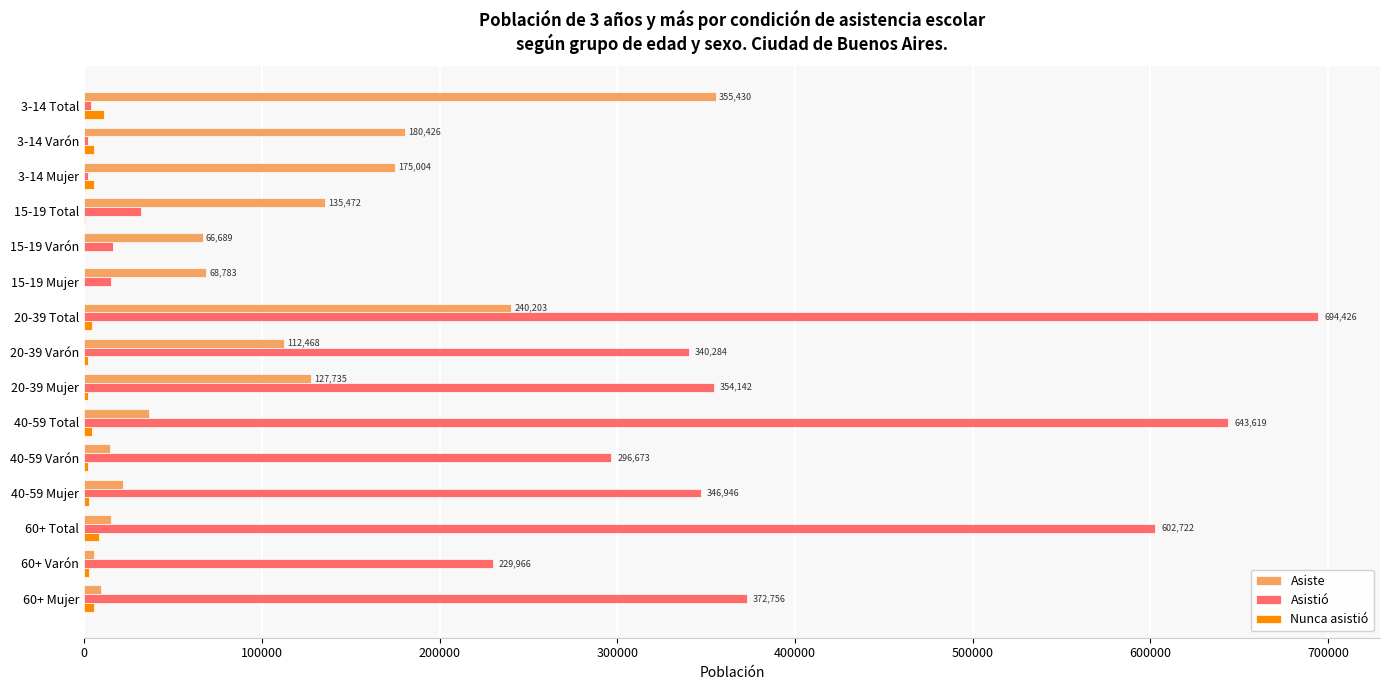

Which series has the largest total across all categories?

Asistió